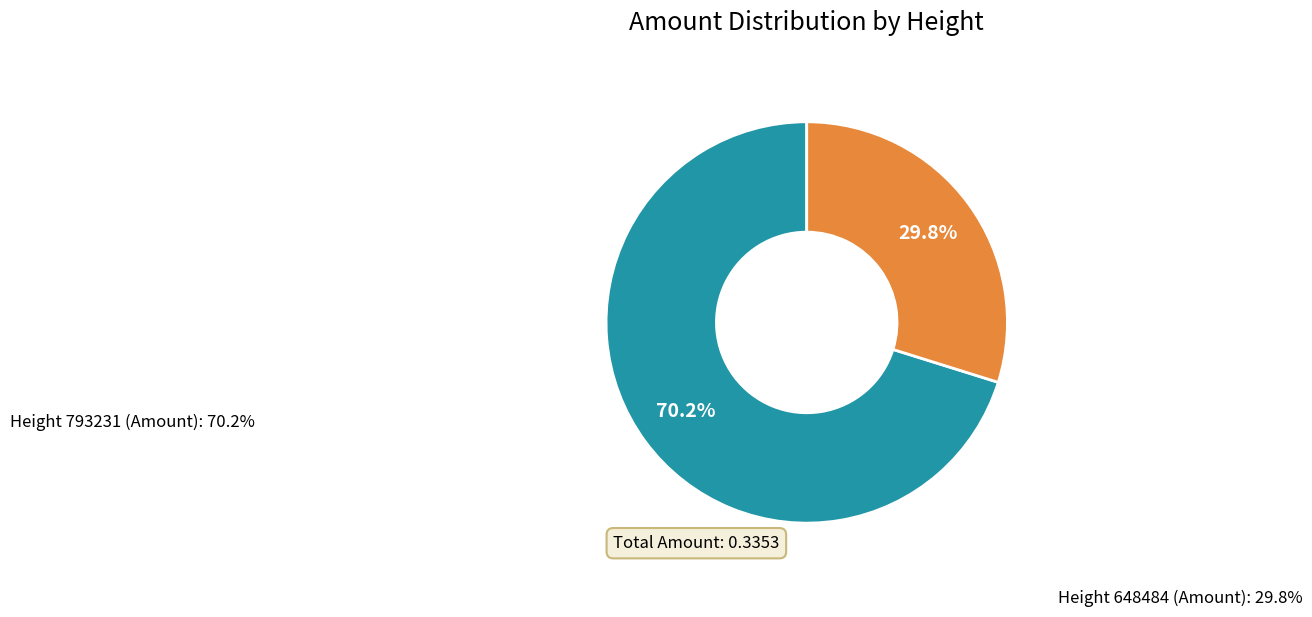

Which has a higher value, Height 648484 or Height 793231?

Height 793231